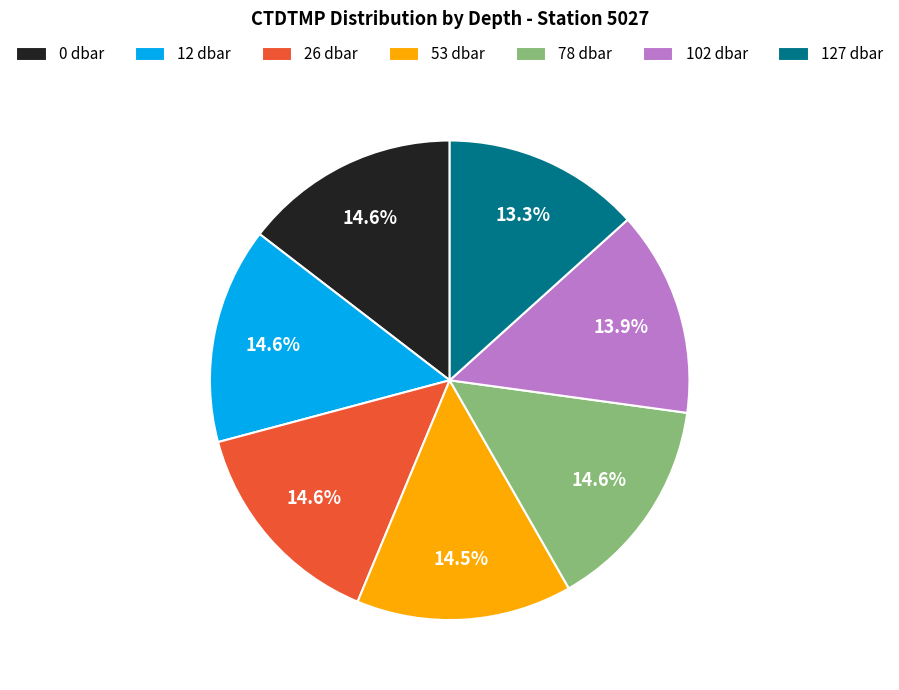

How many slices are in this pie chart?

7